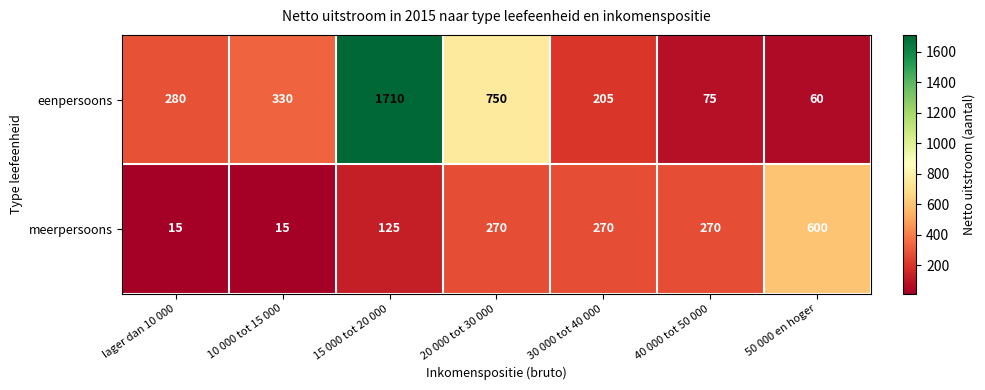

What is the difference between the eenpersoons values at lager dan 10 000 and 30 000 tot 40 000?

75